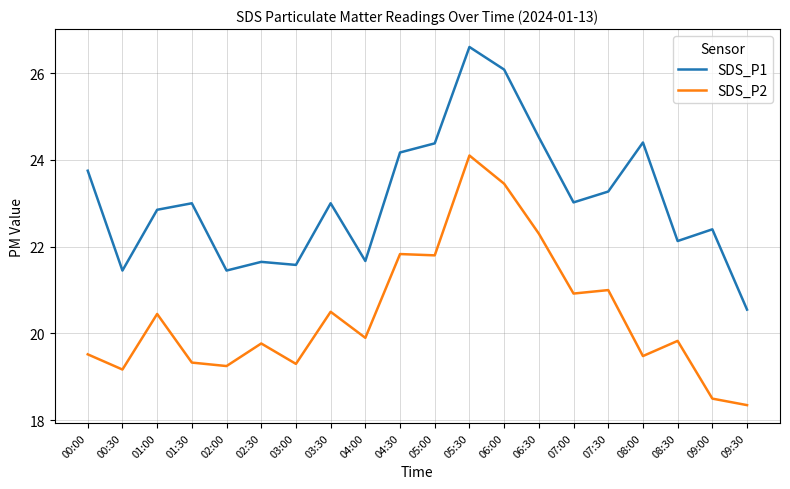

True or false: SDS_P2 and SDS_P1 intersect in this chart.

False